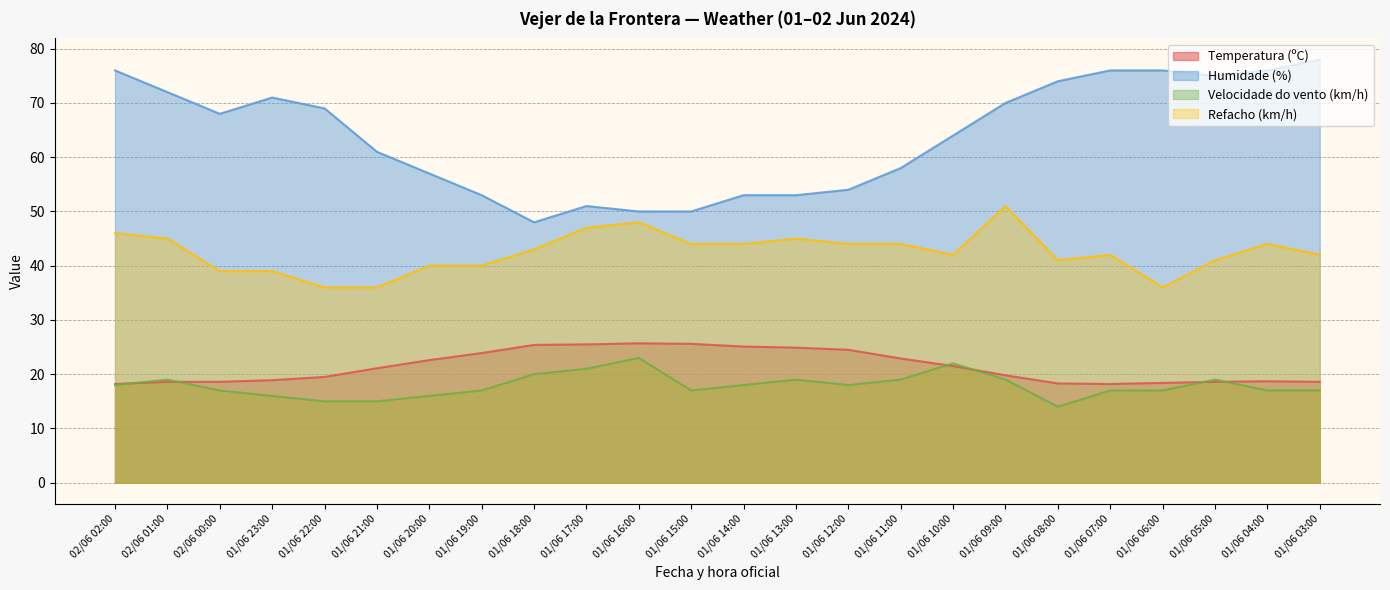

Rank the series by their maximum value, from lowest to highest.

Velocidade do vento (km/h), Temperatura (ºC), Refacho (km/h), Humidade (%)